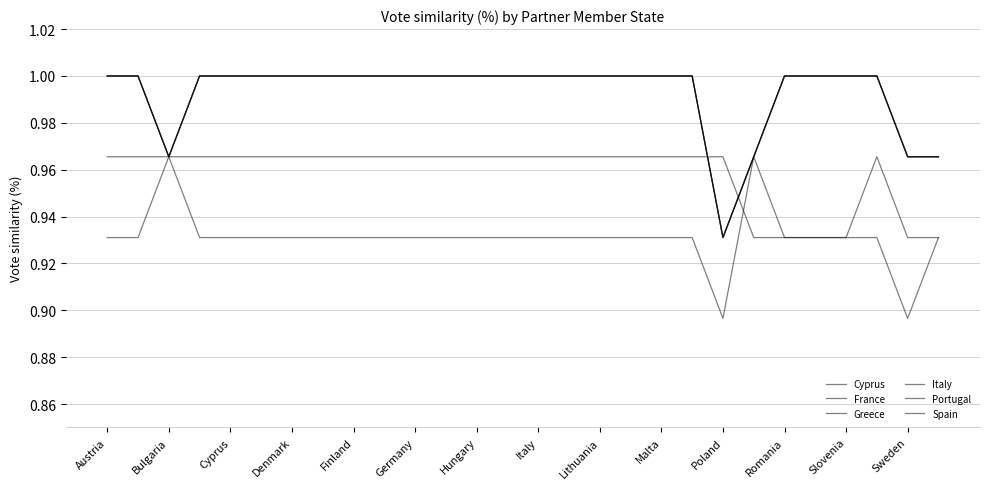

Does the chart display data point markers on the line(s)?

No